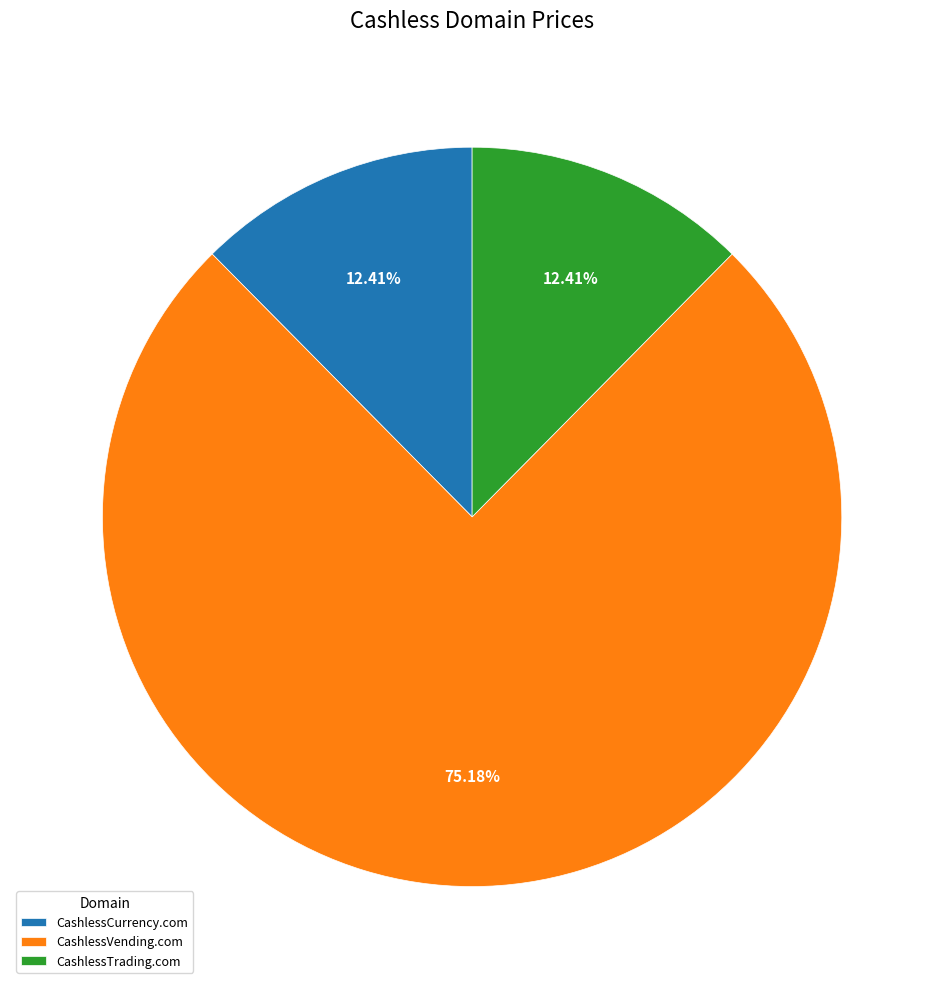

Count the number of slices in the pie.

3